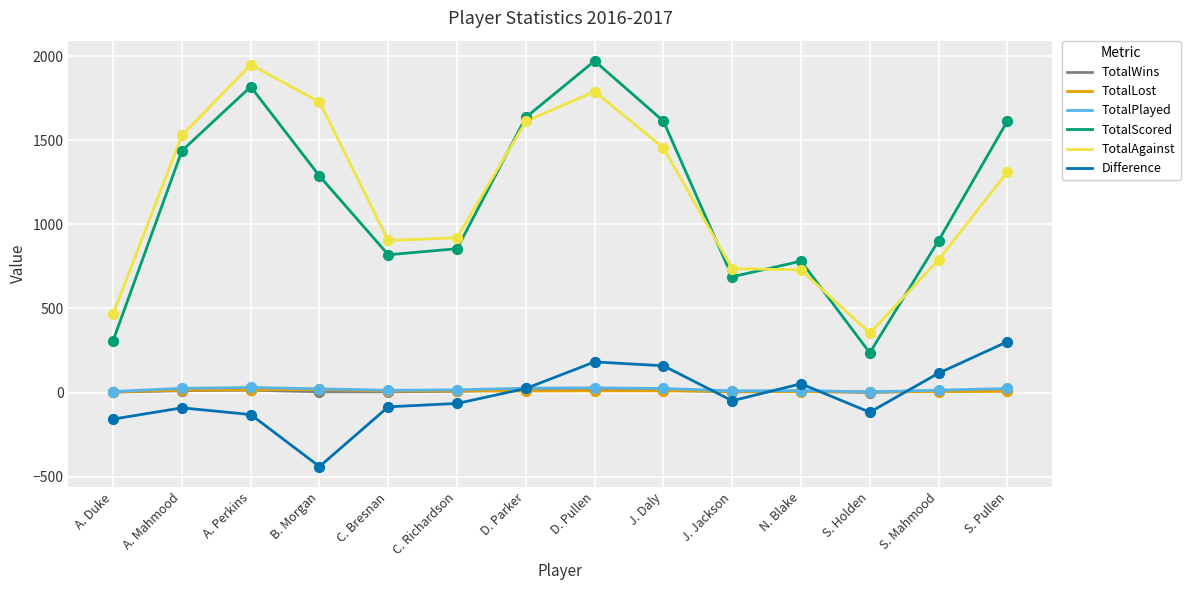

At which category is the sum across all series the highest?

D. Pullen